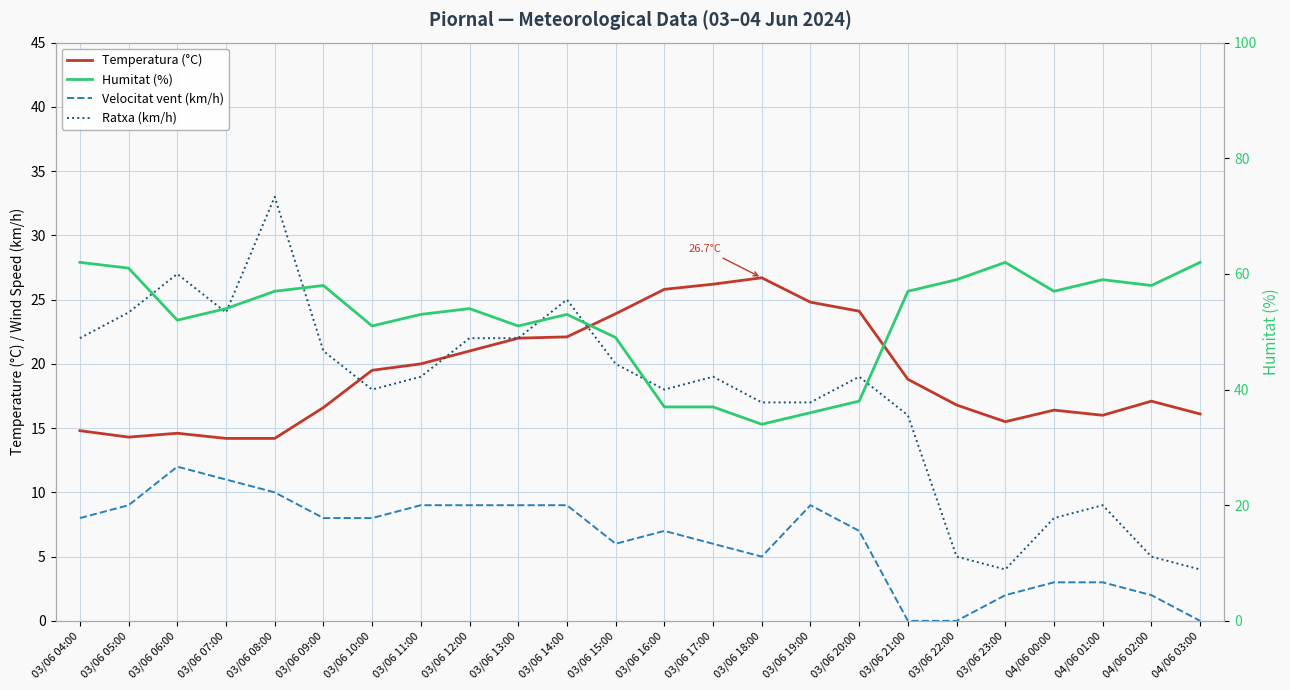

How many interior local peaks does the Humitat (%) series have?

5